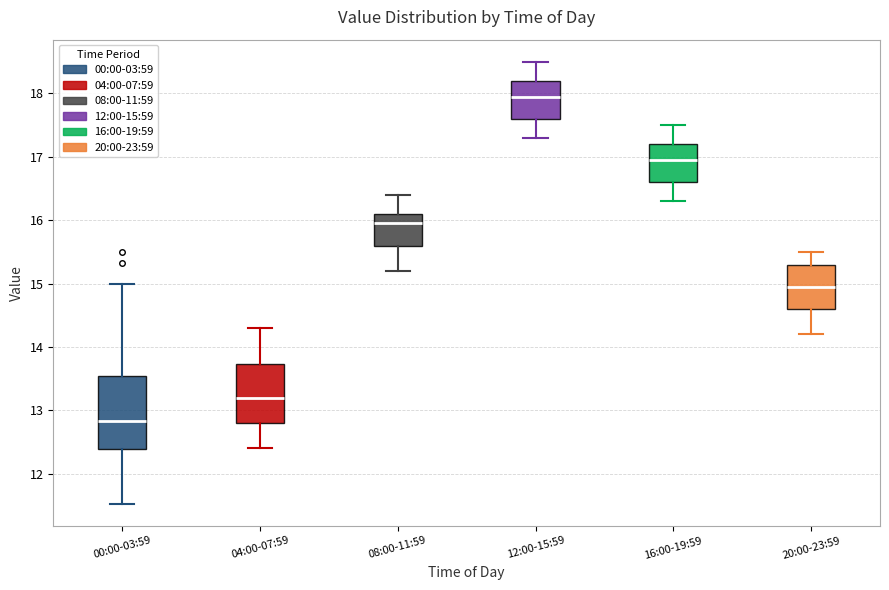

Comparing the boxes themselves (not the whiskers), which one is the tallest?

00:00-03:59